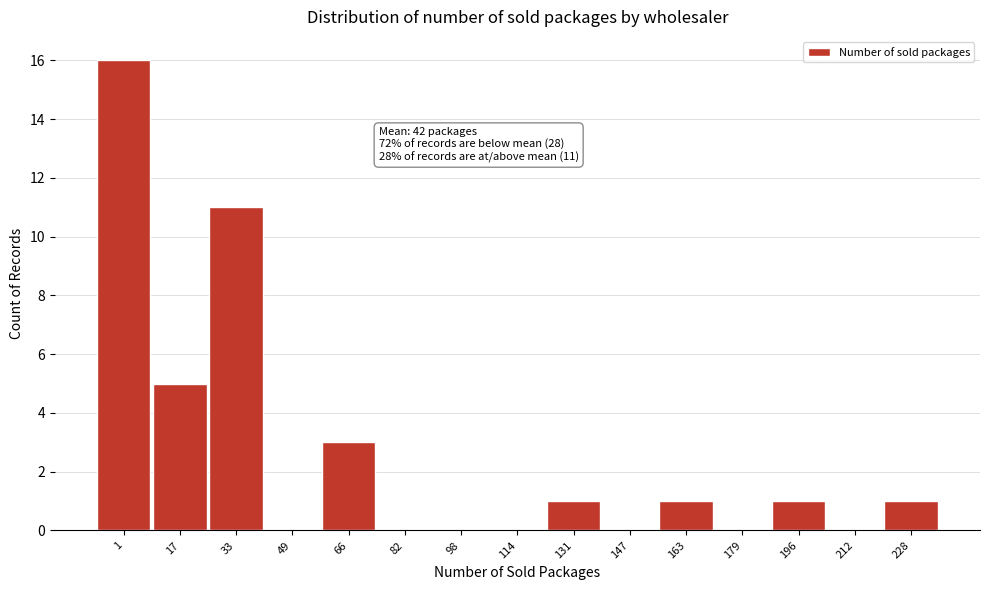

Reading left to right, list all the values displayed in this chart.

1=16	17=5	33=11	49=0	66=3	82=0	98=0	114=0	131=1	147=0	163=1	179=0	196=1	212=0	228=1